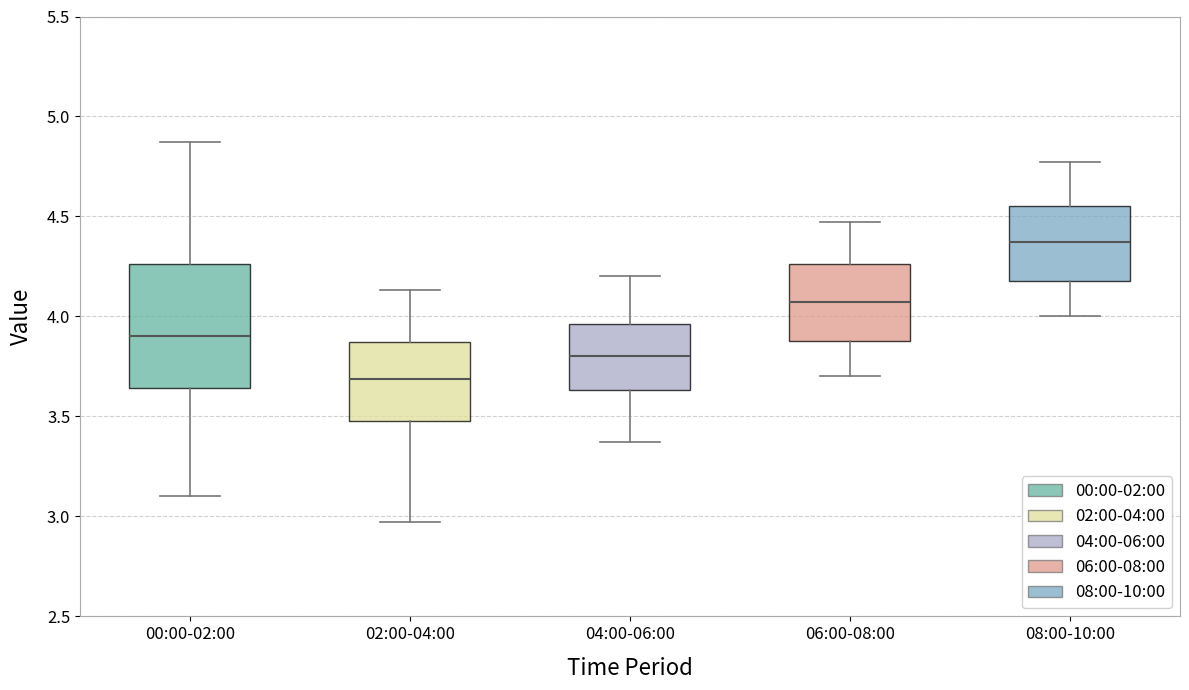

Reading left to right, transcribe this box plot: for each box, give where its median line is, the range the box spans, and where its two whiskers end, as read against the y-axis. The values are not printed on the chart, so give them approximately, as read against the axis.

00:00-02:00: median 3.90, box 3.65 to 4.25, whiskers 3.10 to 4.85
02:00-04:00: median 3.70, box 3.50 to 3.85, whiskers 2.95 to 4.15
04:00-06:00: median 3.80, box 3.65 to 3.95, whiskers 3.35 to 4.20
06:00-08:00: median 4.05, box 3.90 to 4.25, whiskers 3.70 to 4.45
08:00-10:00: median 4.35, box 4.20 to 4.55, whiskers 4.00 to 4.75